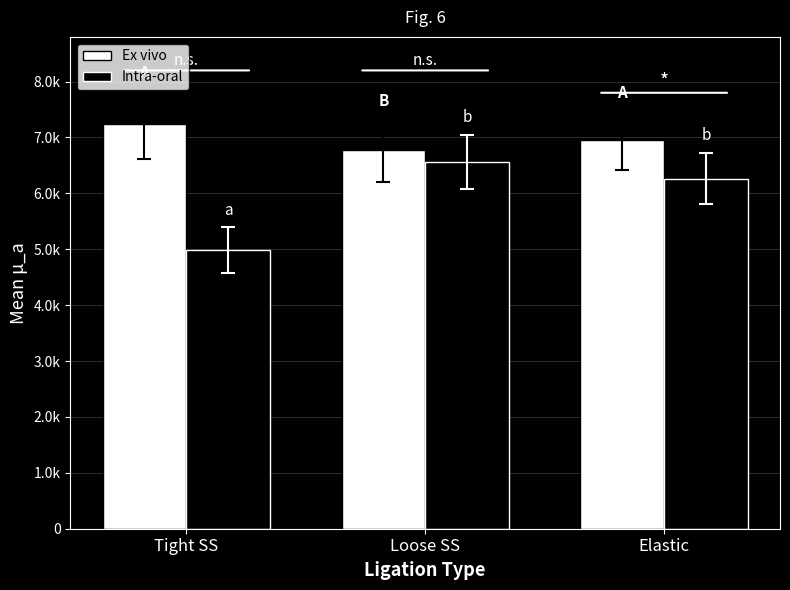

Does the chart contain any negative values?

No